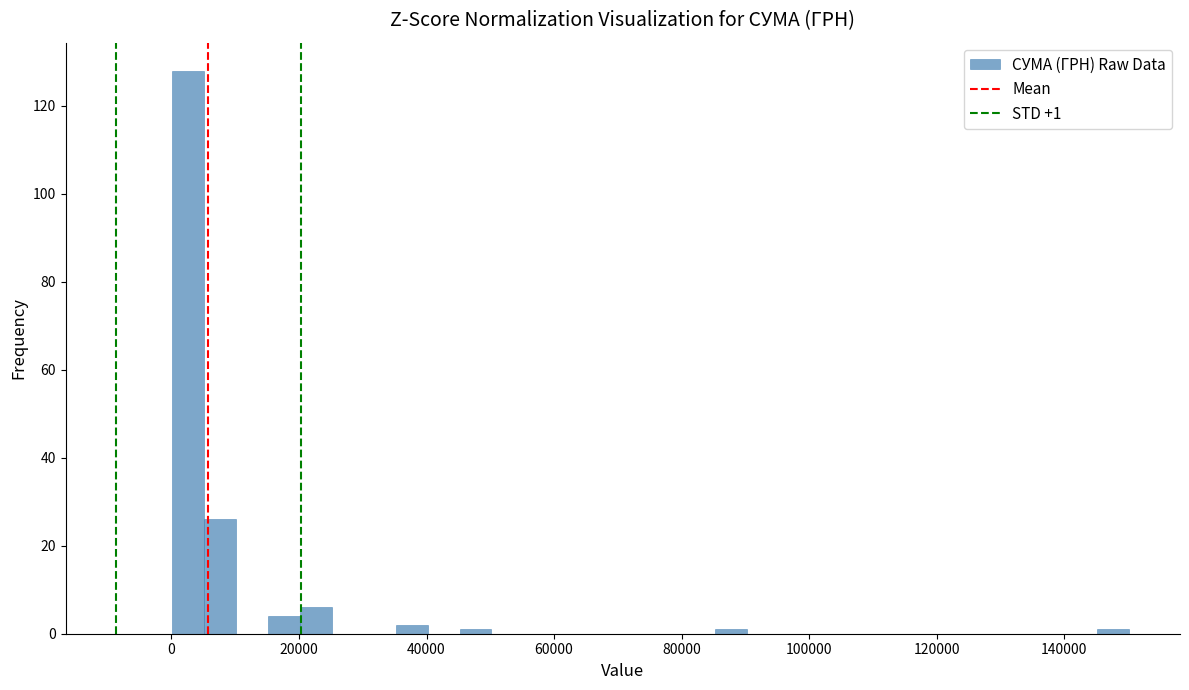

Read against the x-axis, roughly where is the centre of the tallest bar?

2000